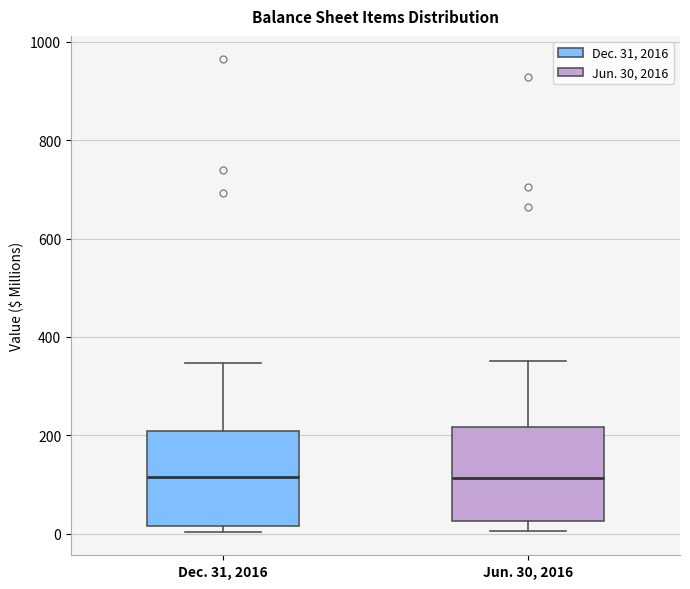

Reading left to right, read every box against the y-axis: the position of its median line, the range the box covers, and the ends of its whiskers. The values are not printed on the chart, so give them approximately, as read against the axis.

Dec. 31, 2016: median 120, box 20 to 200, whiskers 0 to 340
Jun. 30, 2016: median 120, box 20 to 220, whiskers 0 to 360